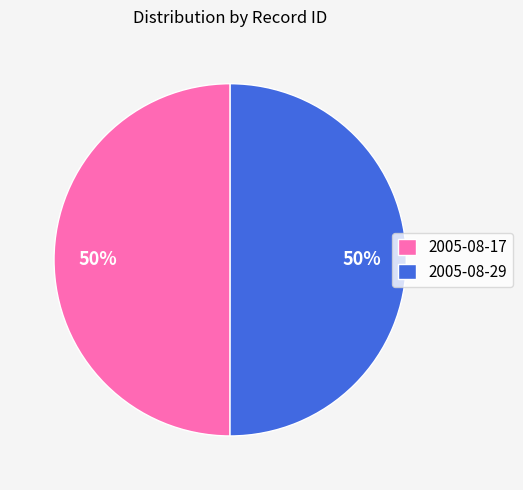

How many segments does this pie chart have?

2